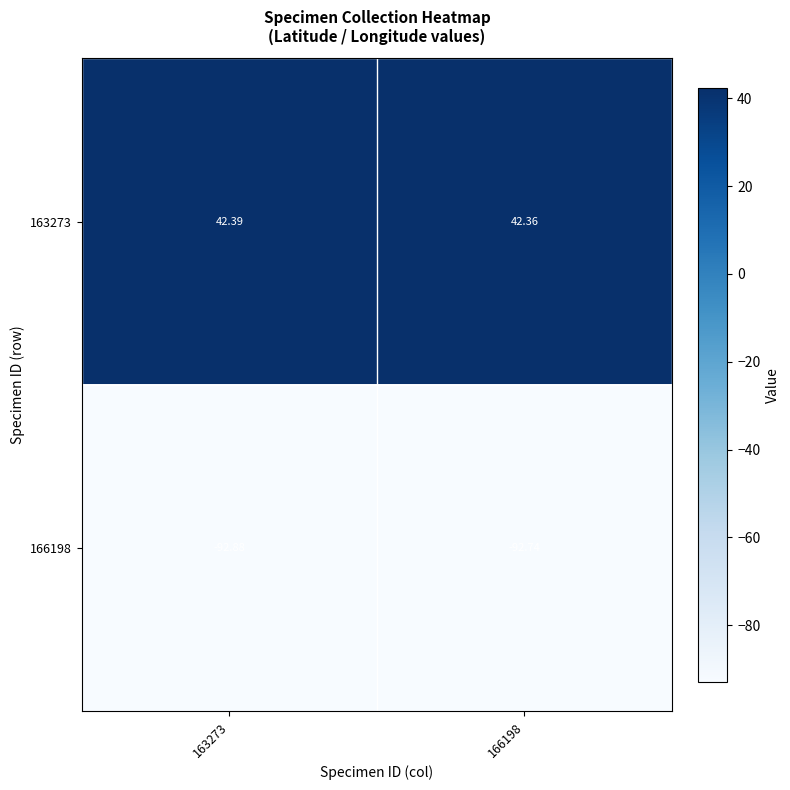

At which category is the sum across all series the highest?

166198